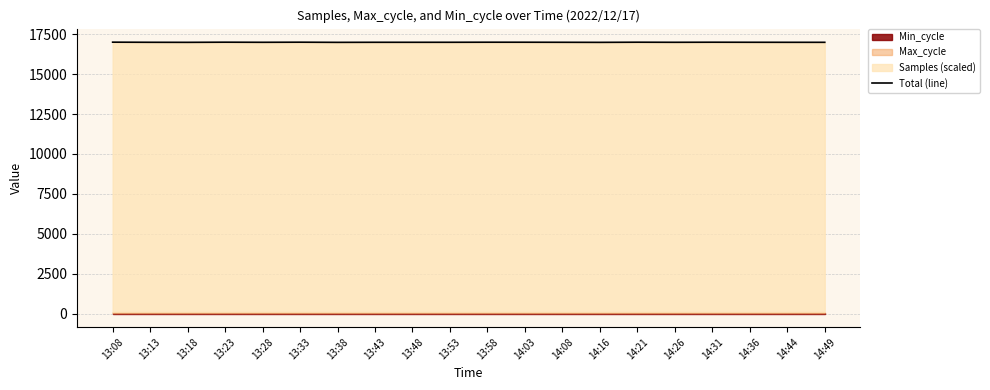

How many values are below 16997?

5